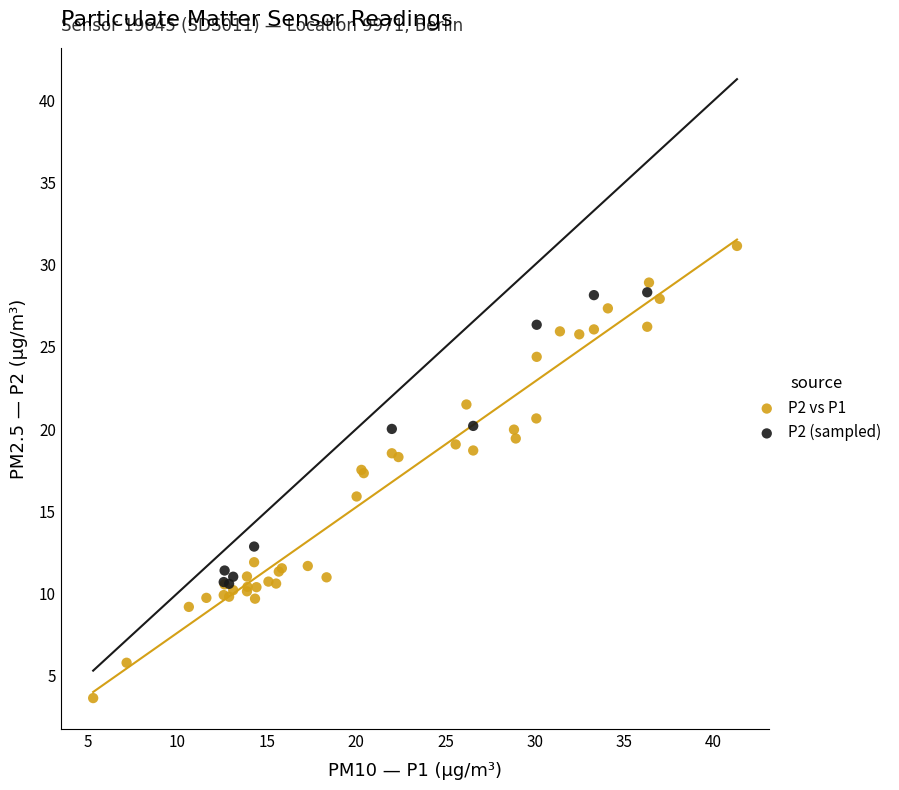

Which series contains the lowest Y value?

P2 vs P1